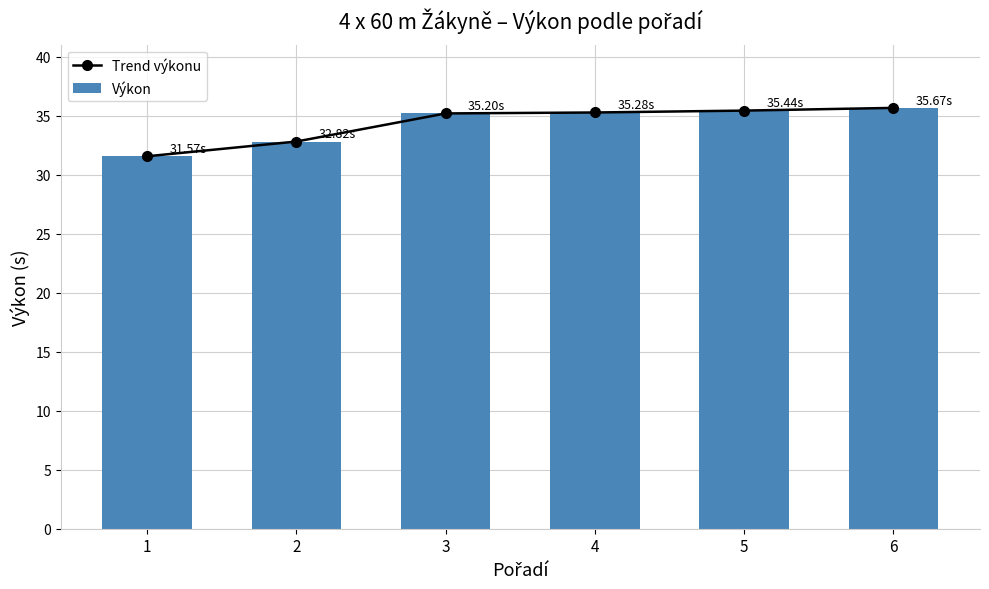

How many categories are shown in the chart?

6